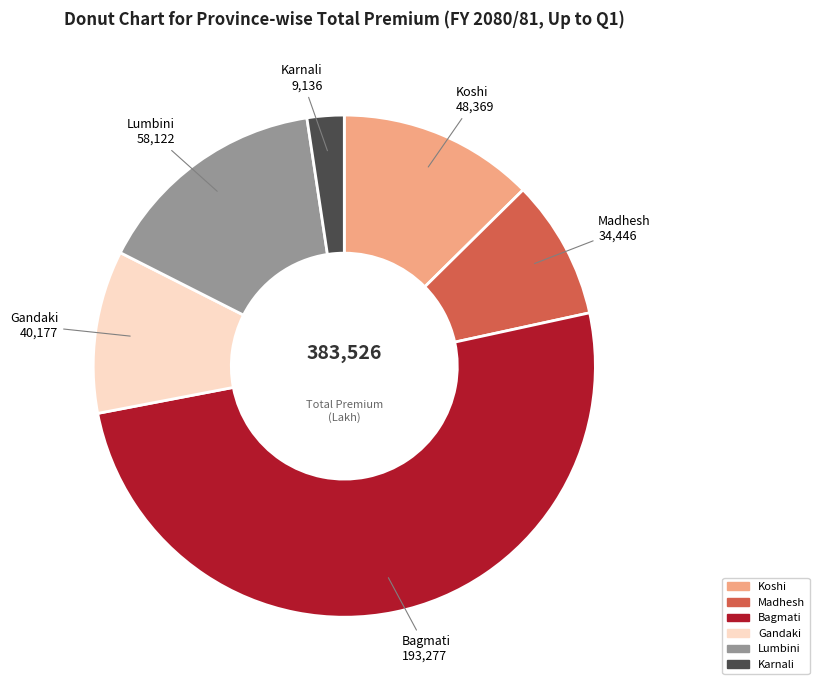

What is the ratio of the value at Karnali to the value at Madhesh?

0.3